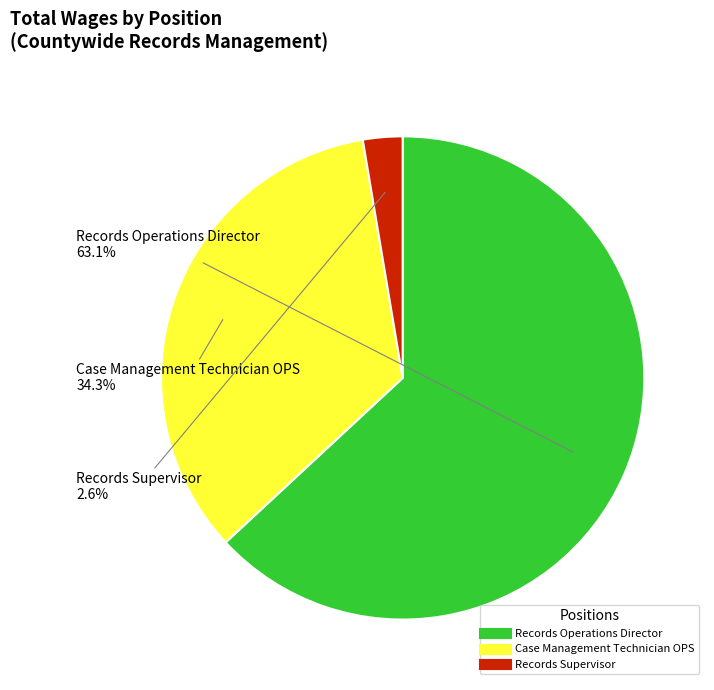

Rank the categories by value from highest to lowest.

Records Operations Director, Case Management Technician OPS, Records Supervisor